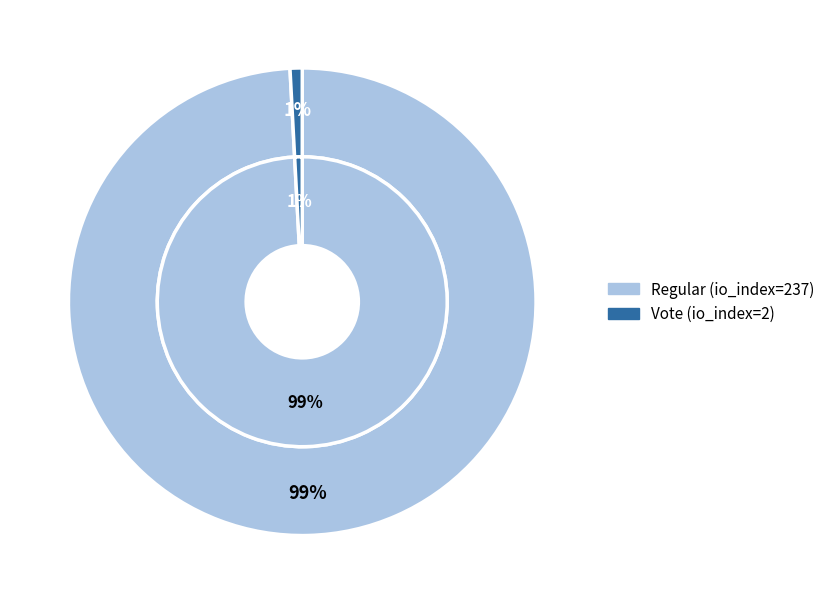

The Vote (io_index=2) slice represents 1% of the pie. True or false?

True